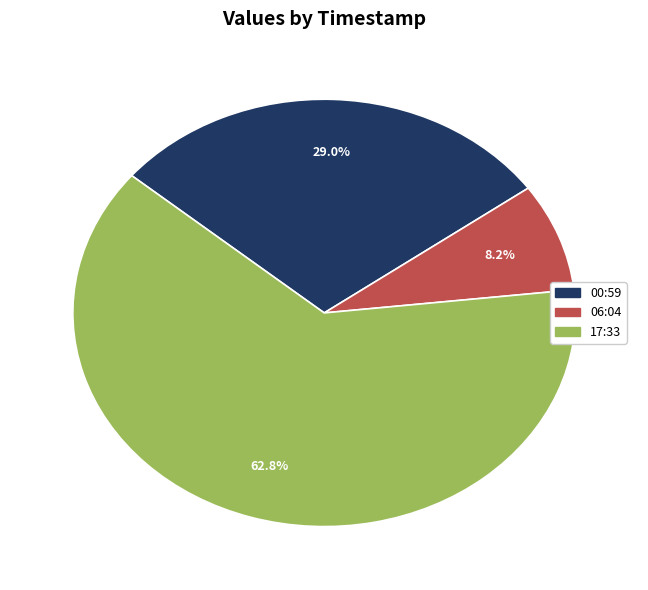

To the nearest percent, what is the difference between the largest and smallest slice percentages?

55%